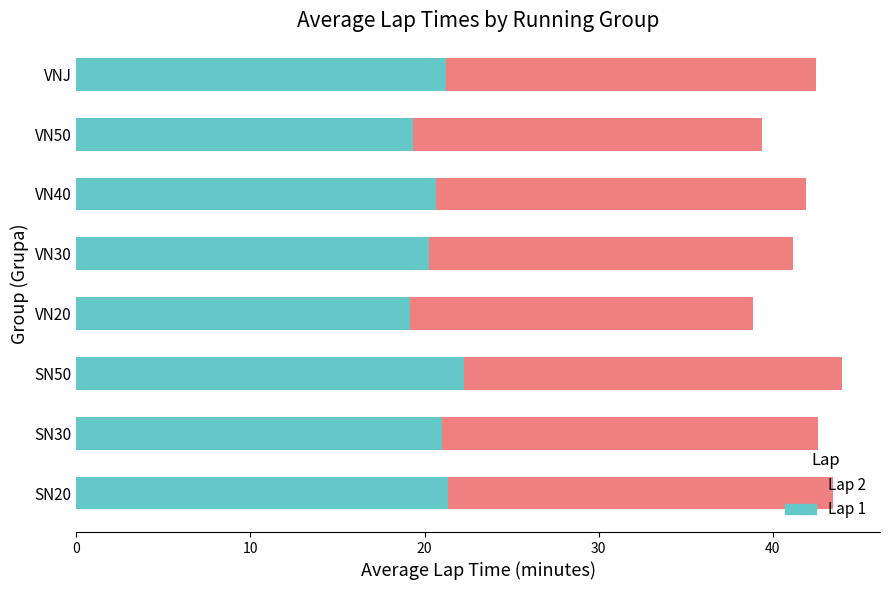

What is the highest value of the Lap 1 series?

22.3